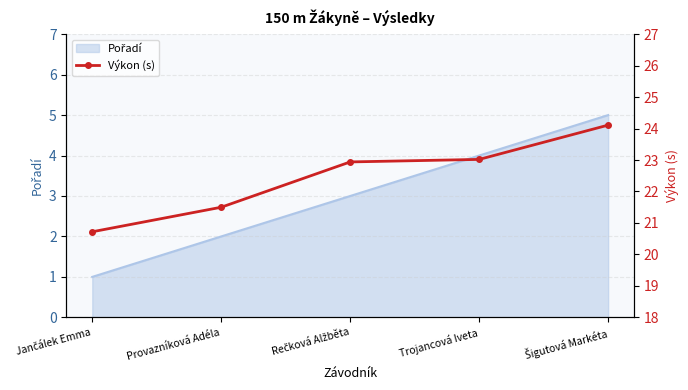

True or false: the data shows 30.6 at Rečková Alžběta.

False